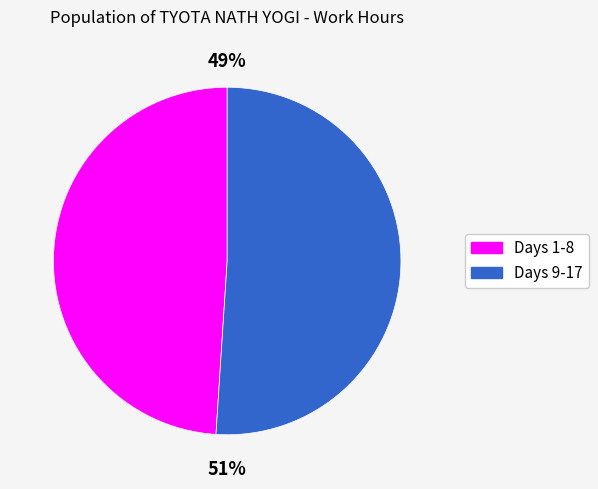

To the nearest percent, what is the difference between the largest and smallest slice percentages?

2%